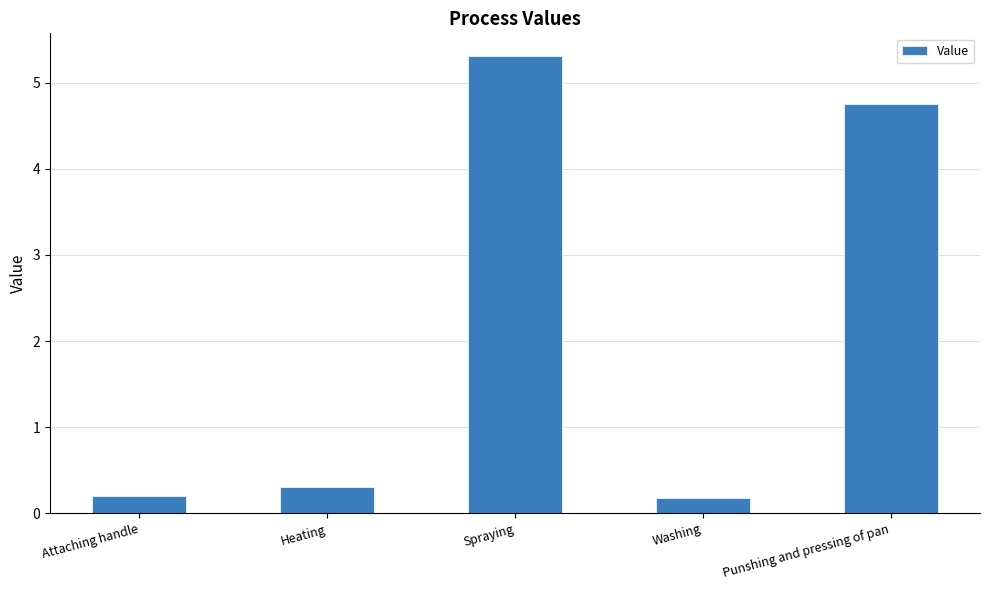

What is the greatest value displayed?

5.3